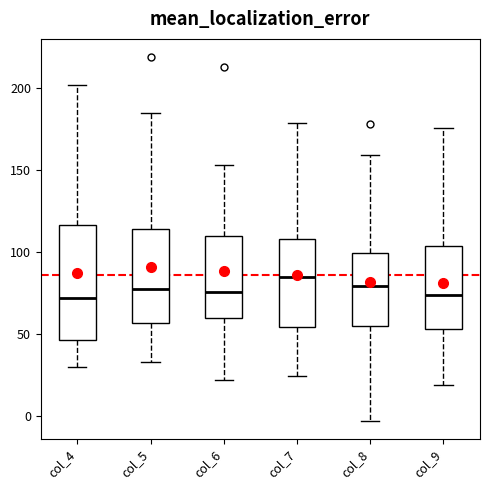

Which box is the tallest, from its lower edge to its upper edge?

col_4